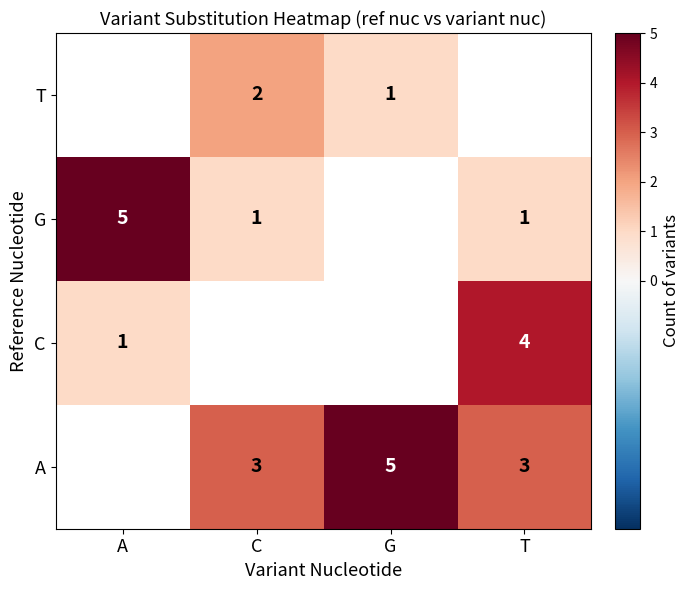

The A series shows 3 at C. True or false?

True